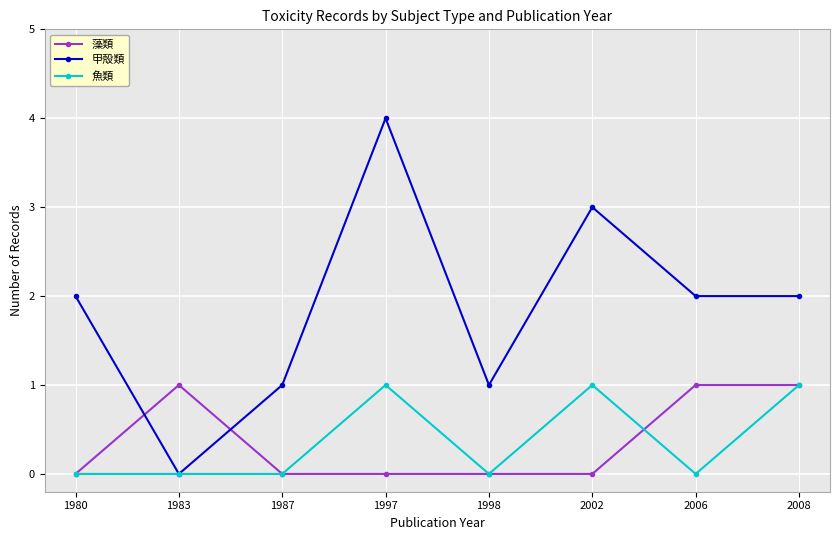

Rank the series at 2006 from highest to lowest value.

甲殻類, 藻類, 魚類